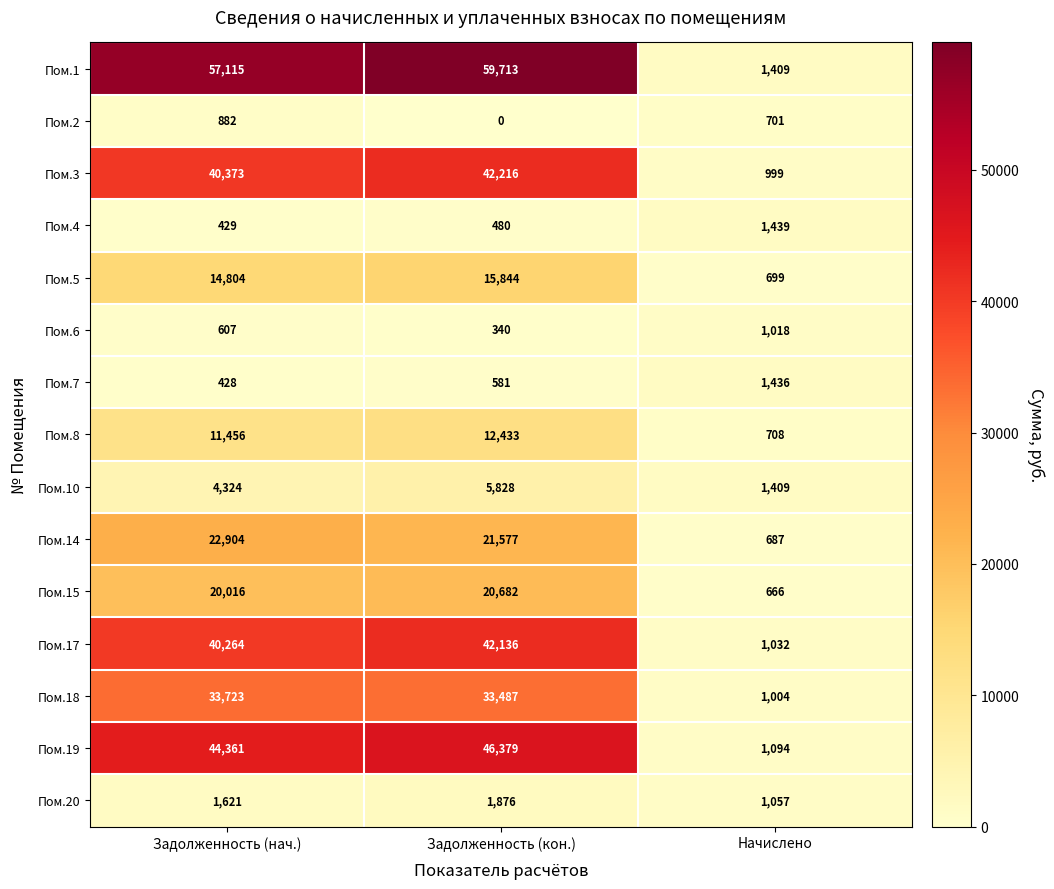

Which category has the highest value across all series?

Задолженность (кон.)